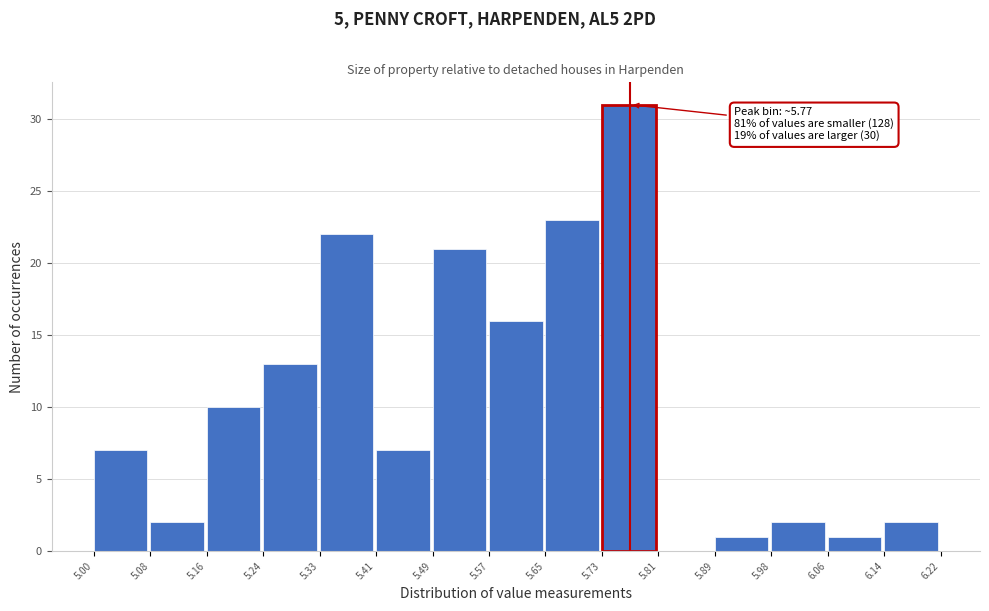

Over which range of the x-axis is the bar tallest?

5.73 to 5.81